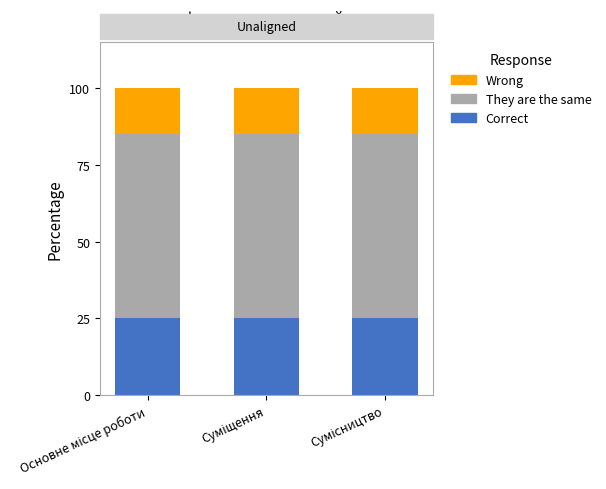

Are the bars horizontal?

No